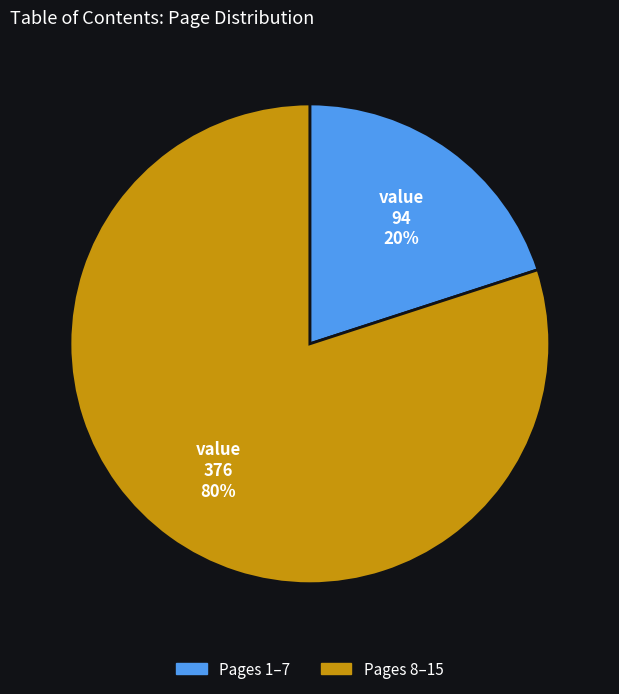

To the nearest percent, what is the average slice percentage?

50%